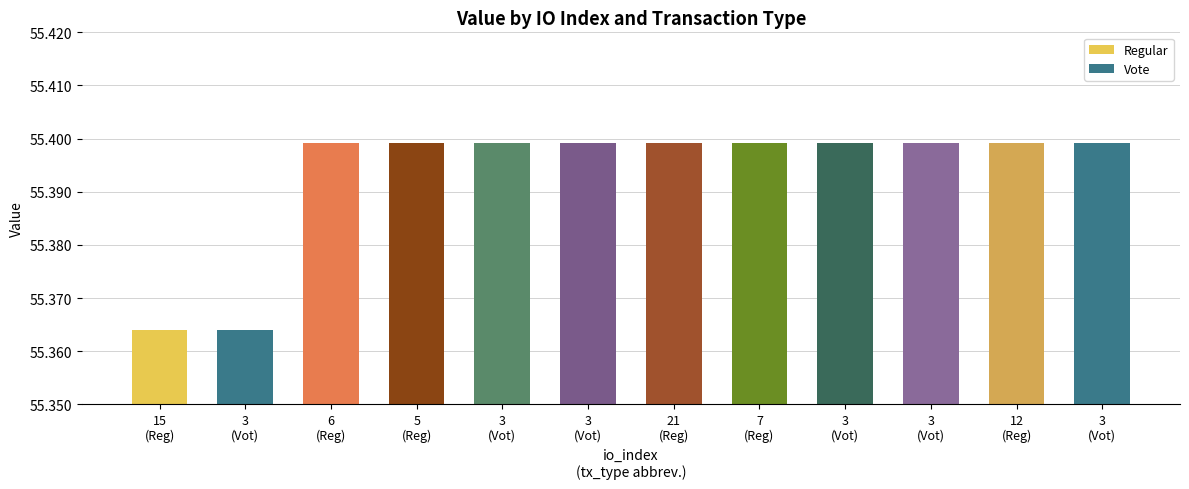

The value at 5
(Reg) is 55.4. True or false?

True